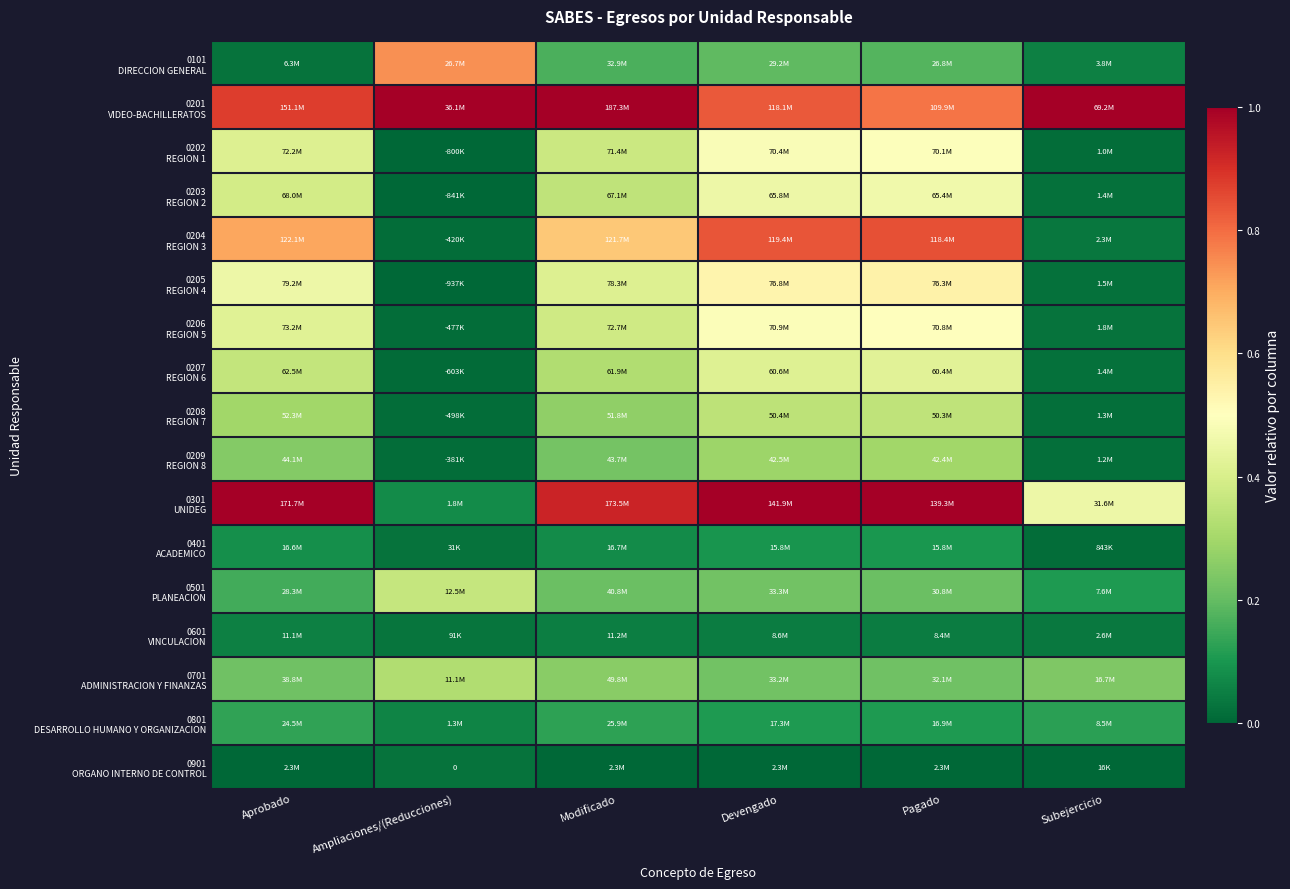

Which series has the largest total across all categories?

0201 VIDEO-BACHILLERATOS